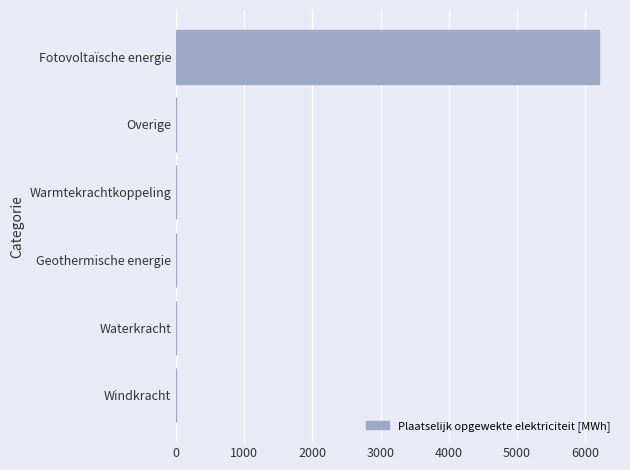

What is the change in value from Windkracht to Fotovoltaïsche energie?

+6202.7